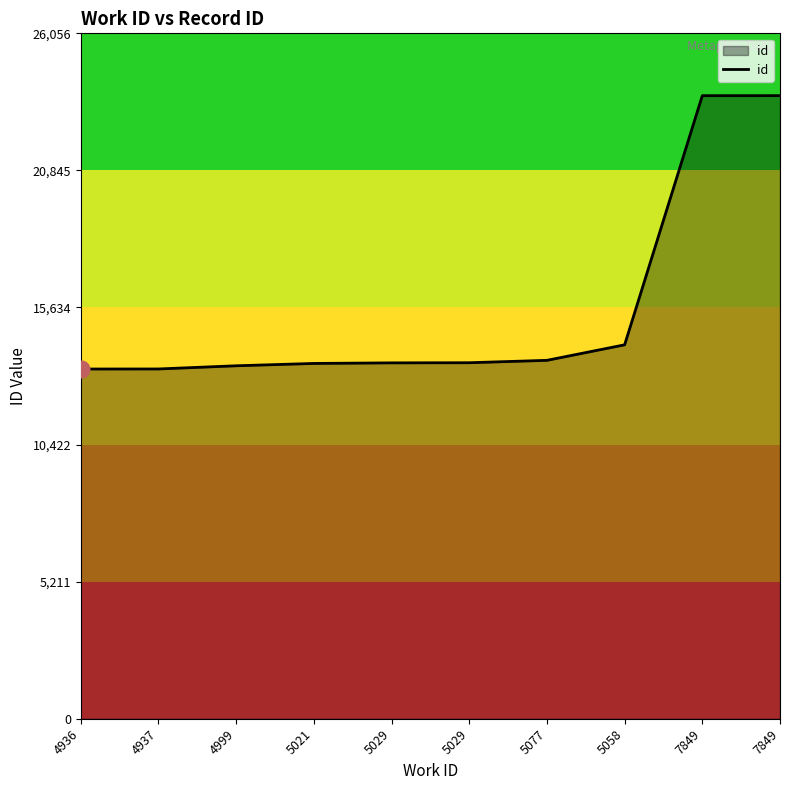

Which category has the lowest value across all series?

4936